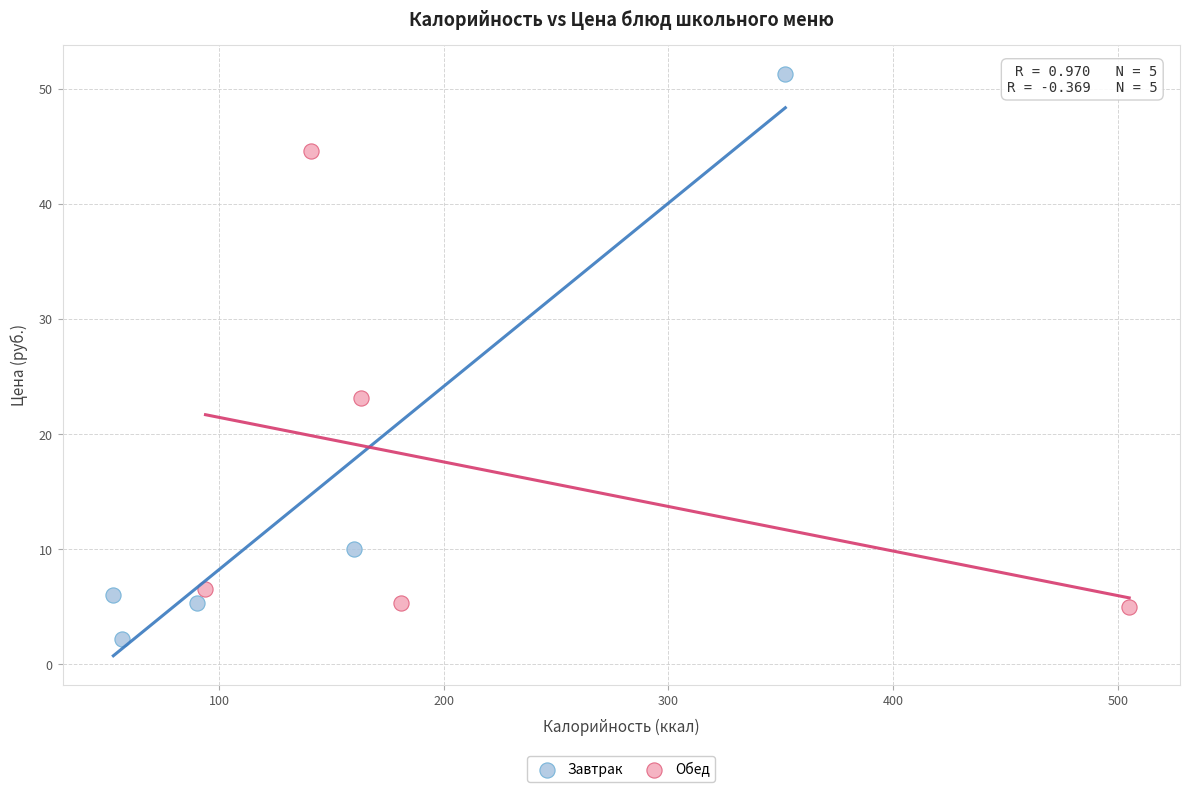

Which series contains the highest Y value?

Завтрак